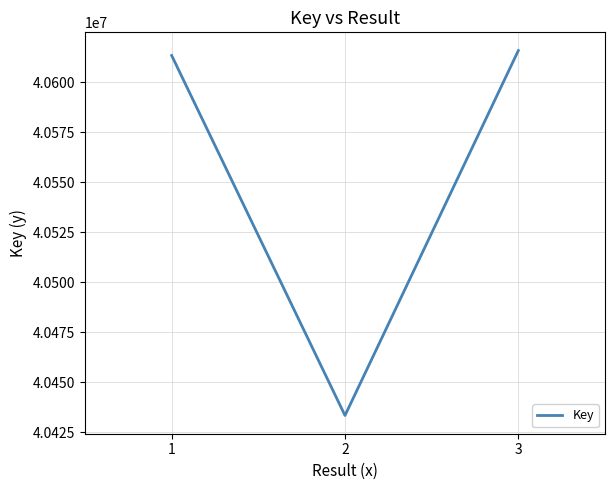

How many distinct data groups are displayed?

1